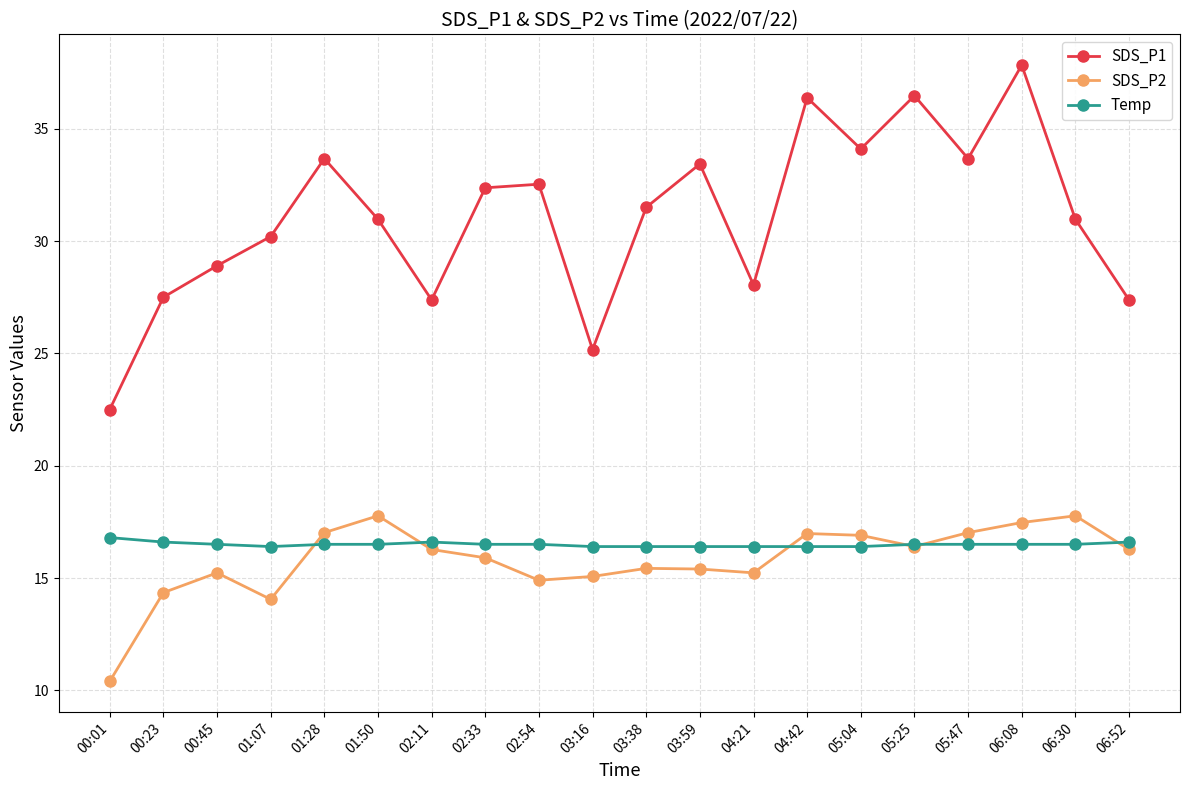

What is the total value across all series at 01:50?

65.2